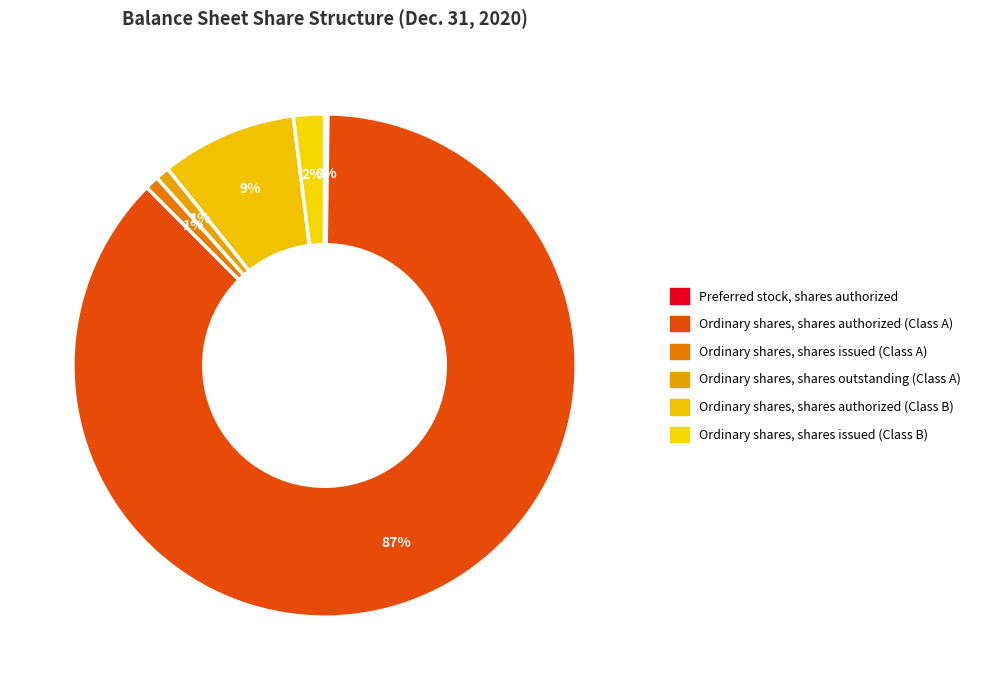

True or false: Ordinary shares, shares issued (Class A) accounts for 1% of the total.

True